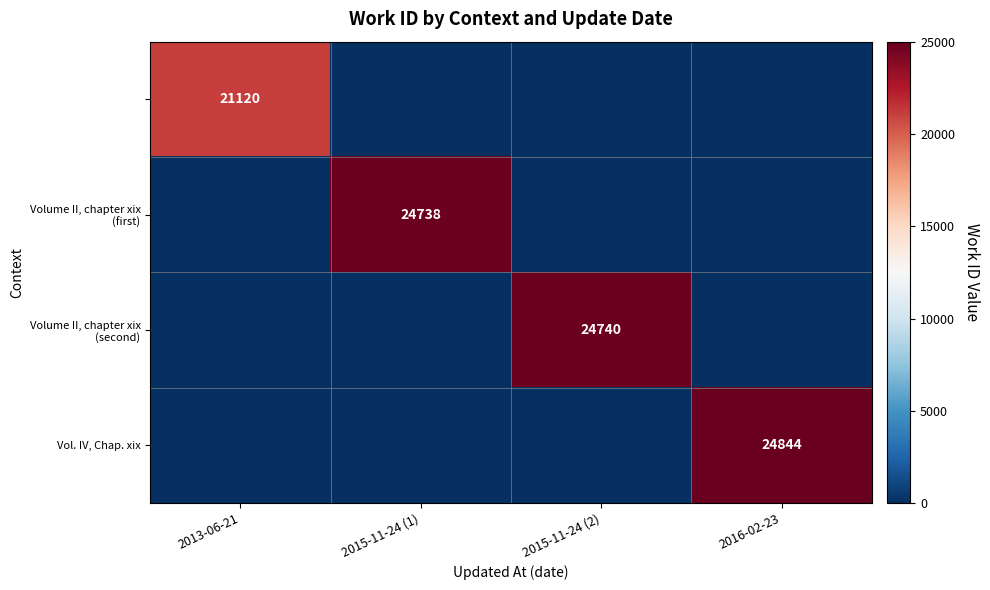

How many Volume II, chapter xix (first) values are between 0 and 24738?

4